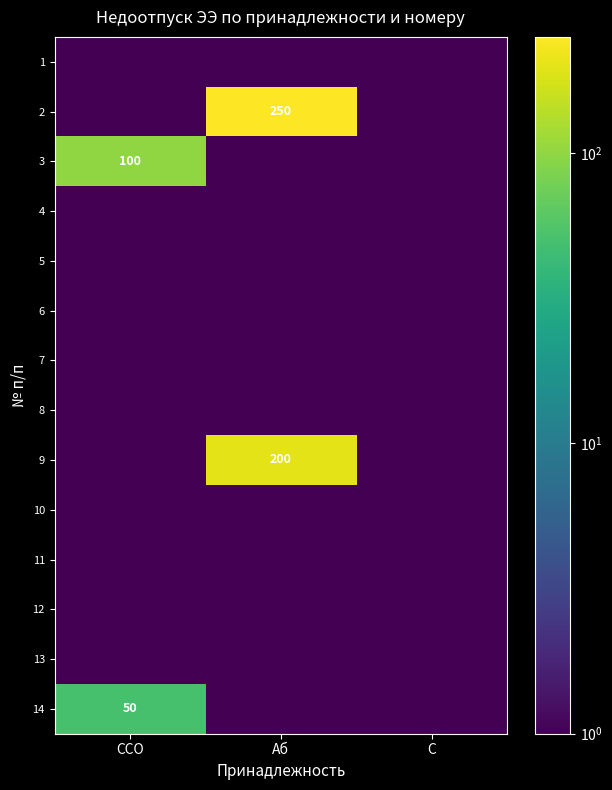

Is the value of 11 at С greater than the value of 5 at ССО?

No